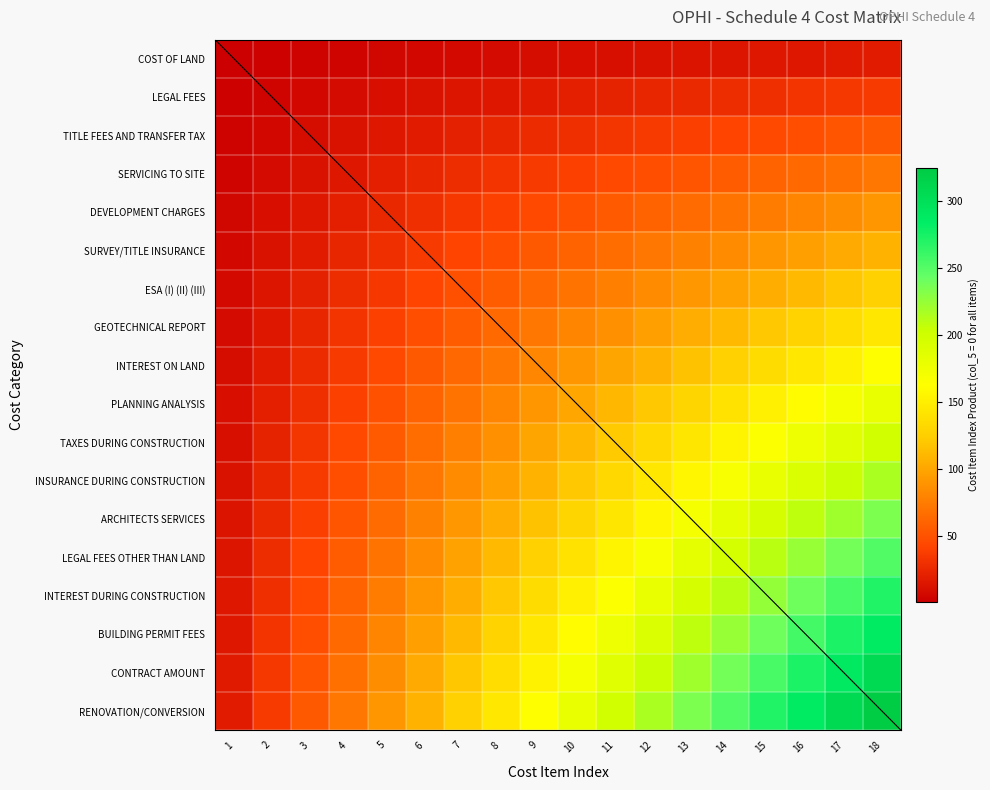

At which label is CONTRACT AMOUNT closest to 161?

9